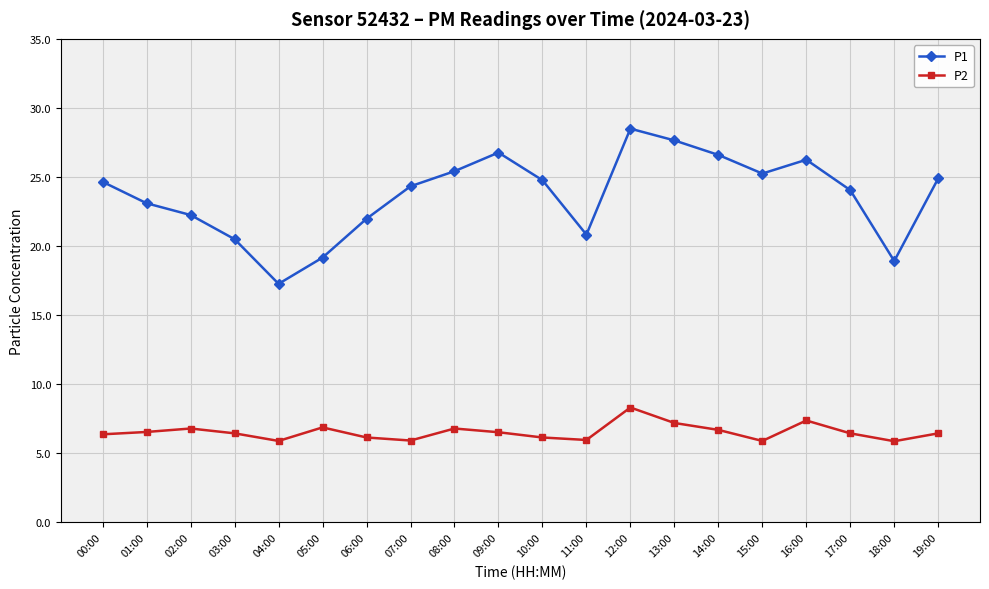

Read the P2 value at 14:00.

6.7